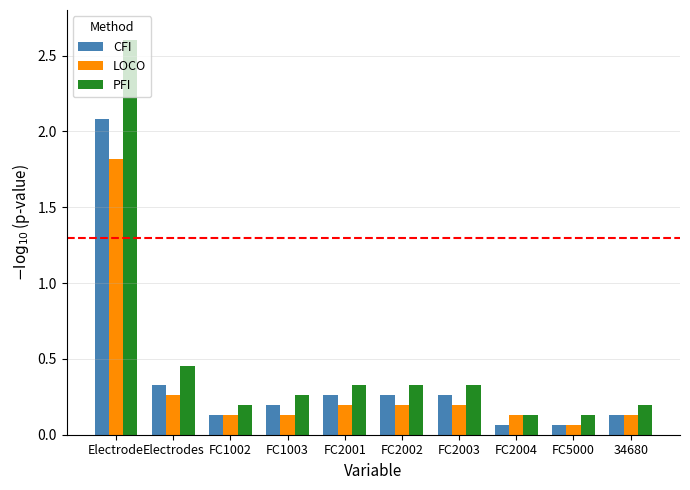

How many groups of bars are there?

10